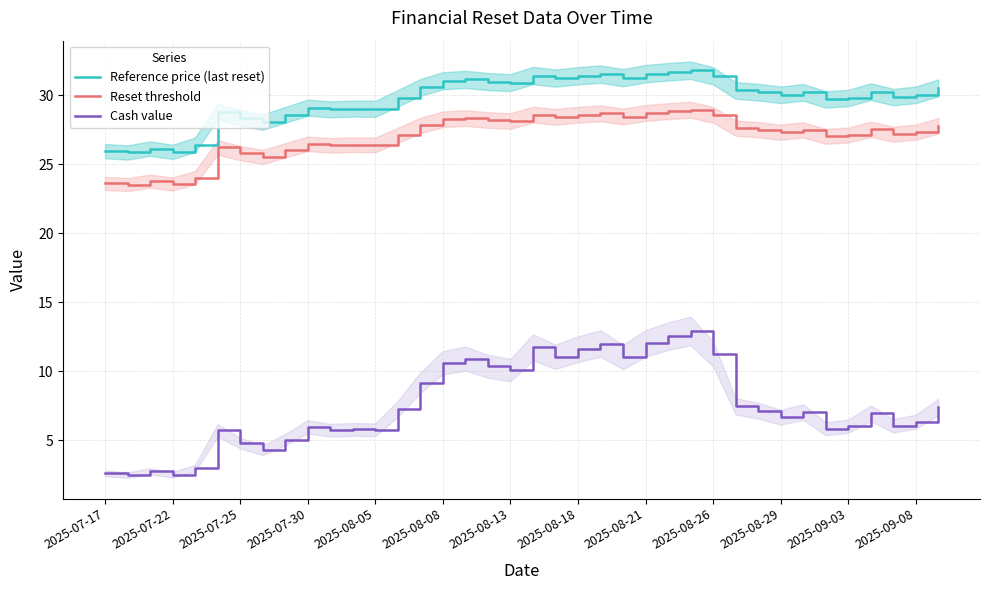

How many lines are shown in the chart?

3